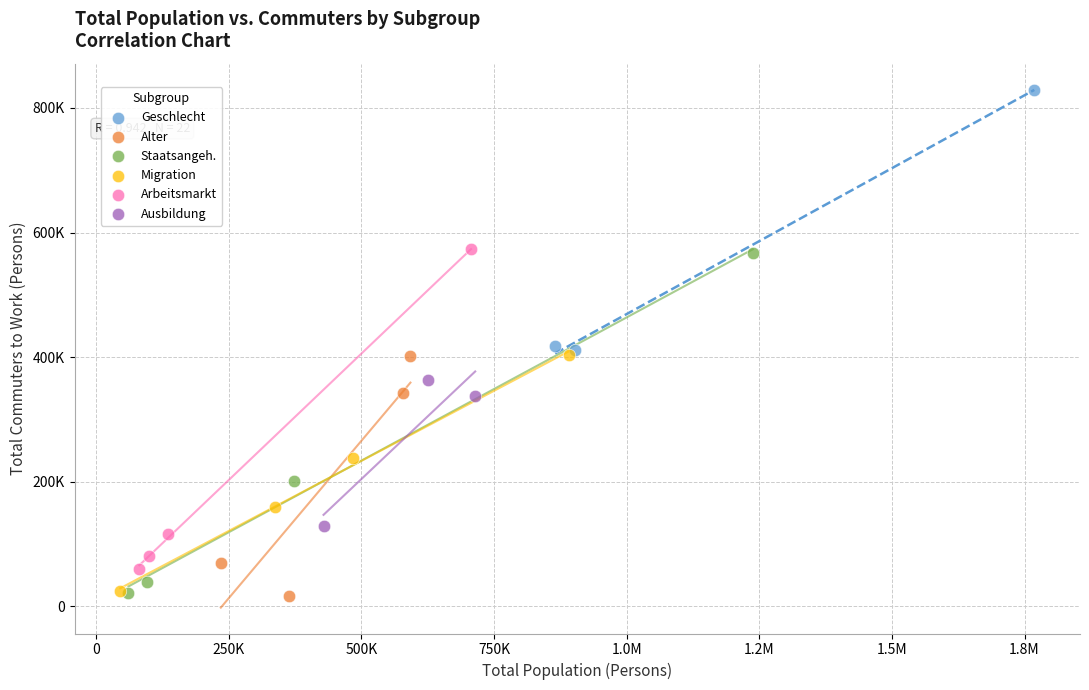

What are all the series names shown in the legend?

Geschlecht, Alter, Staatsangeh., Migration, Arbeitsmarkt, Ausbildung